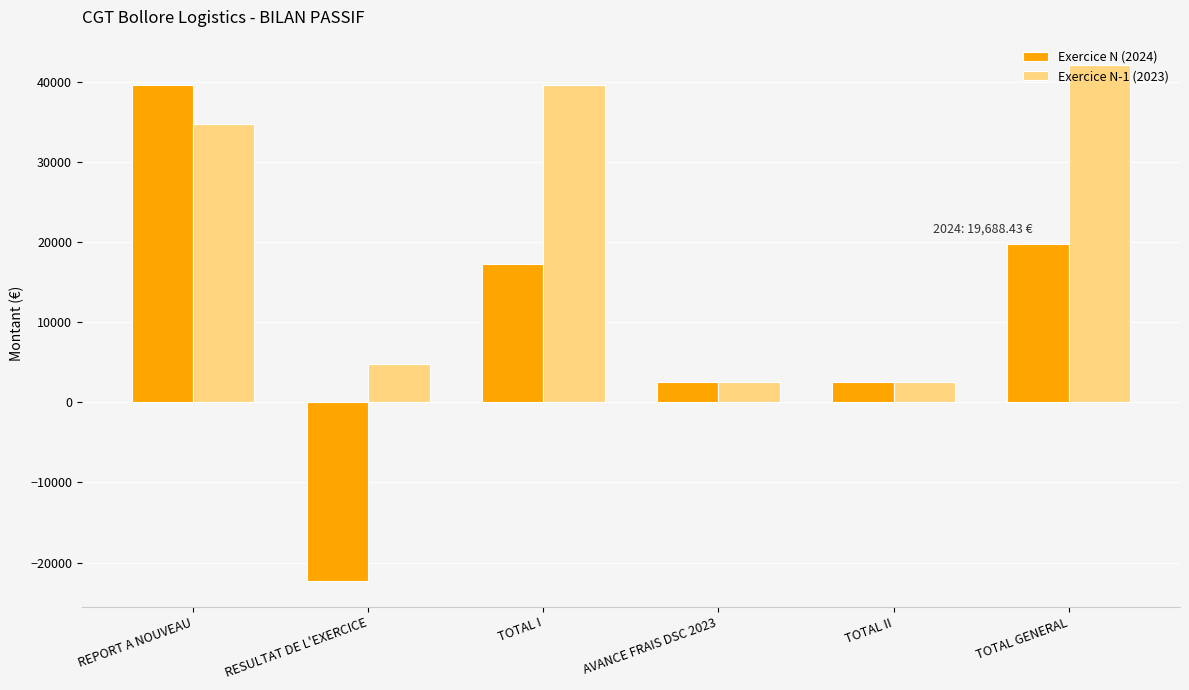

At TOTAL GENERAL, list the series in order from smallest to largest.

Exercice N (2024), Exercice N-1 (2023)